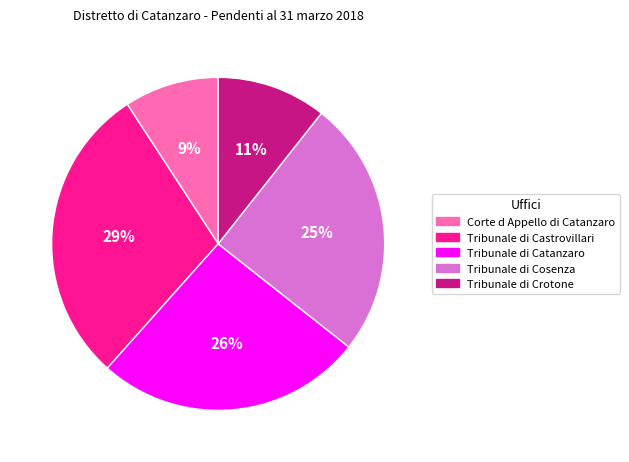

To the nearest percent, what is the average slice percentage?

20%